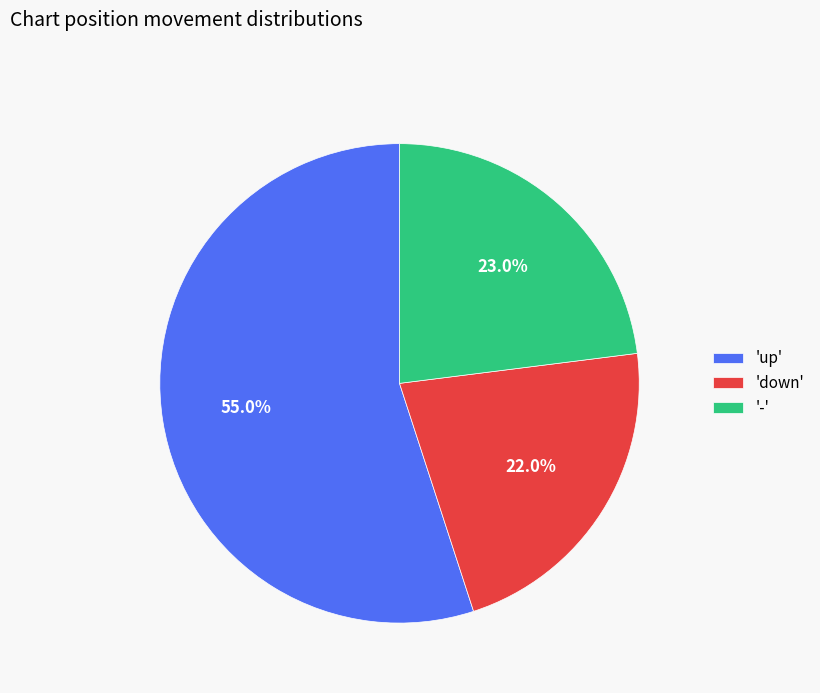

How many segments does this pie chart have?

3